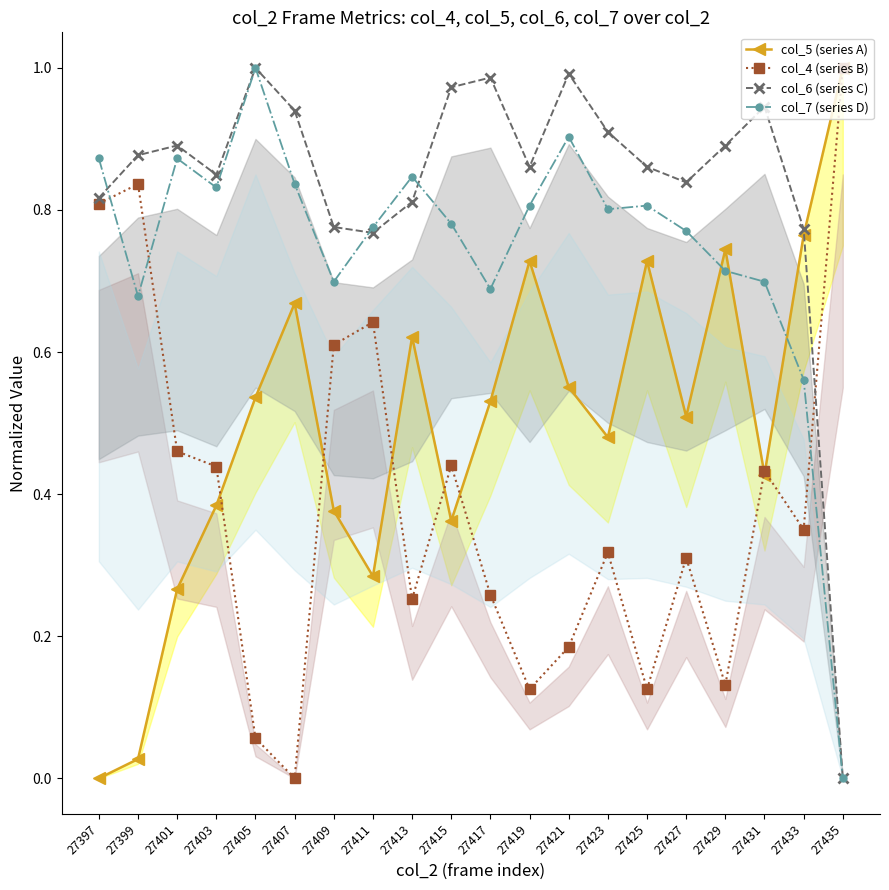

Reading left to right, extract all data points from this chart.

col_5 (series A): 27397=0.0	27399=0.0	27401=0.3	27403=0.4	27405=0.5	27407=0.7	27409=0.4	27411=0.3	27413=0.6	27415=0.4	27417=0.5	27419=0.7	27421=0.6	27423=0.5	27425=0.7	27427=0.5	27429=0.7	27431=0.4	27433=0.8	27435=1.0
col_4 (series B): 27397=0.8	27399=0.8	27401=0.5	27403=0.4	27405=0.1	27407=0.0	27409=0.6	27411=0.6	27413=0.3	27415=0.4	27417=0.3	27419=0.1	27421=0.2	27423=0.3	27425=0.1	27427=0.3	27429=0.1	27431=0.4	27433=0.4	27435=1.0
col_6 (series C): 27397=0.8	27399=0.9	27401=0.9	27403=0.8	27405=1.0	27407=0.9	27409=0.8	27411=0.8	27413=0.8	27415=1.0	27417=1.0	27419=0.9	27421=1.0	27423=0.9	27425=0.9	27427=0.8	27429=0.9	27431=0.9	27433=0.8	27435=0.0
col_7 (series D): 27397=0.9	27399=0.7	27401=0.9	27403=0.8	27405=1.0	27407=0.8	27409=0.7	27411=0.8	27413=0.8	27415=0.8	27417=0.7	27419=0.8	27421=0.9	27423=0.8	27425=0.8	27427=0.8	27429=0.7	27431=0.7	27433=0.6	27435=0.0